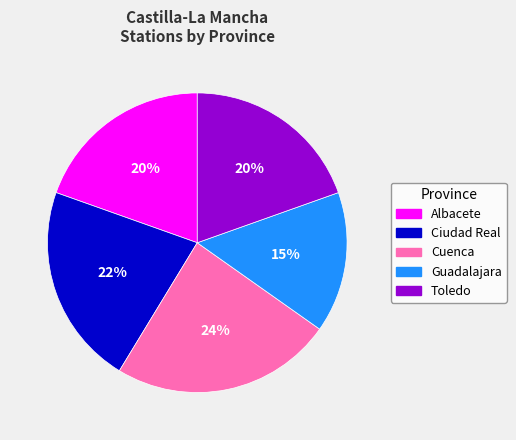

To the nearest percent, what is the difference between the largest and smallest slice percentages?

9%